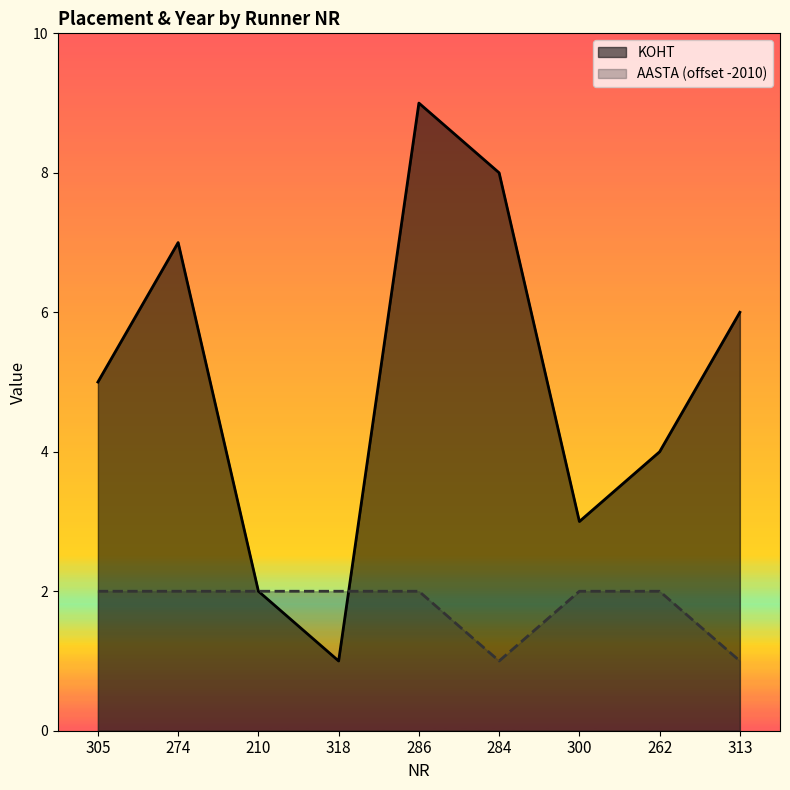

What is the label of the 5th point from the right?

286